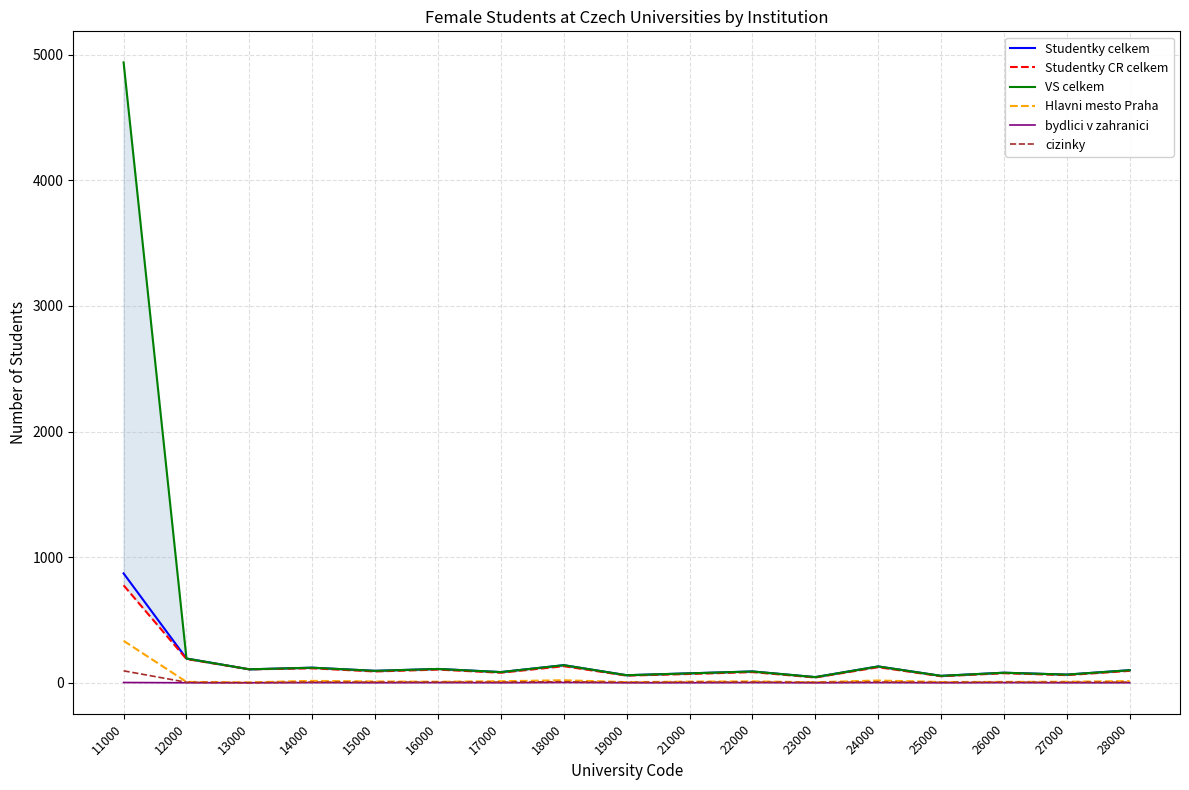

At which category is the sum across all series the highest?

11000